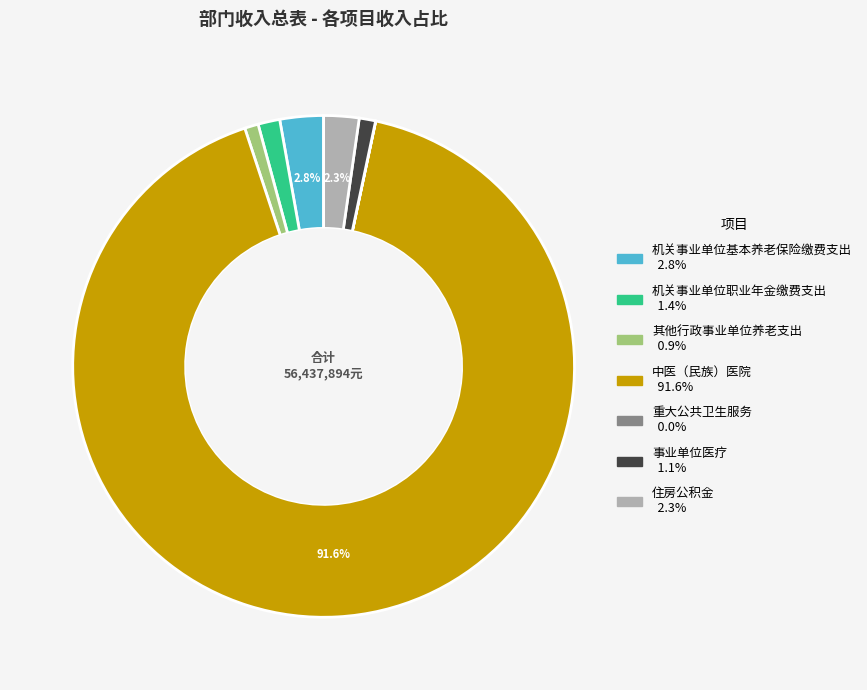

To the nearest percent, what percentage of the pie is 住房公积金?

2%